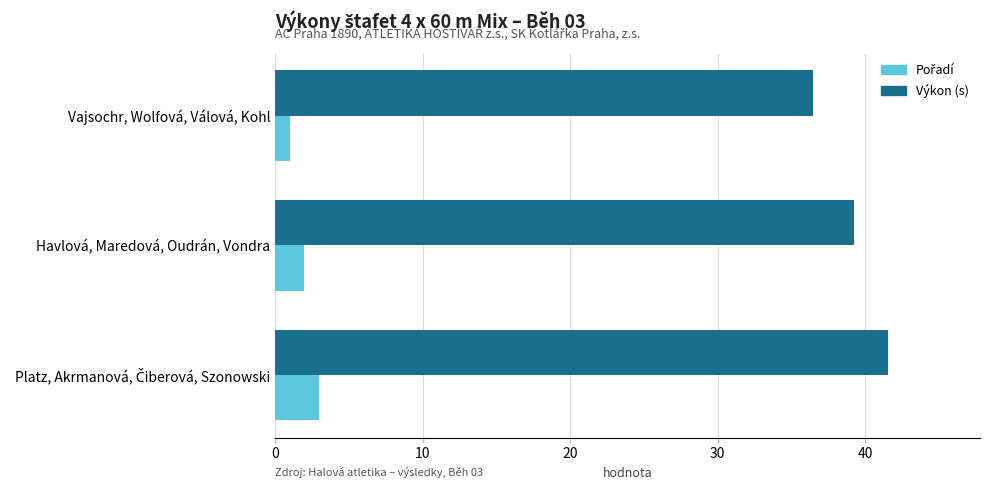

What is the sum of all Výkon (s) values?

117.3